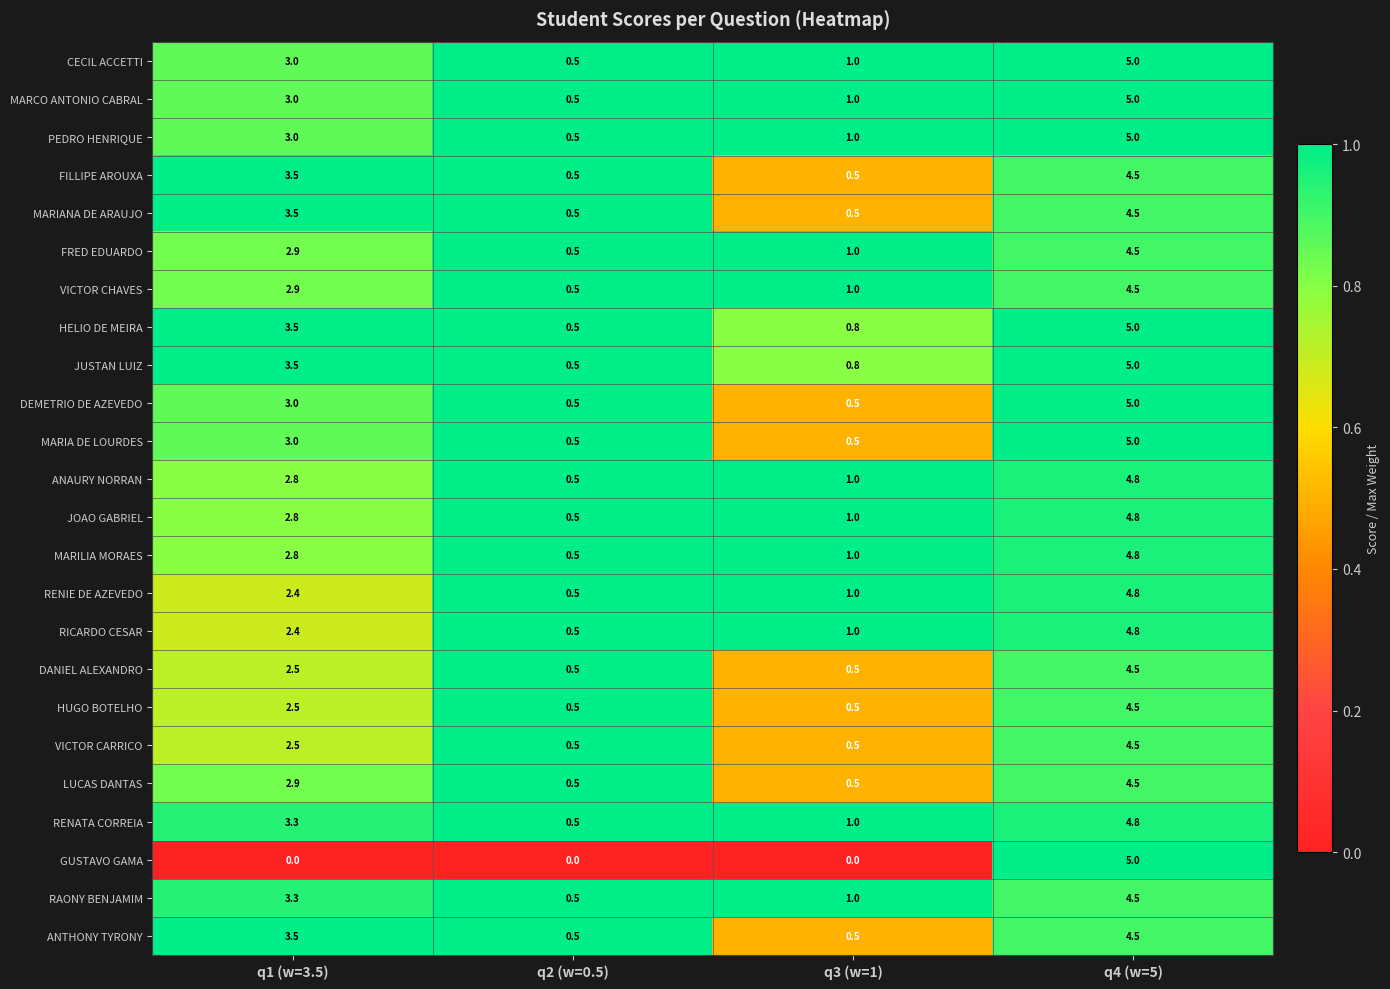

Count the DANIEL ALEXANDRO values in the range 0 to 4.

3